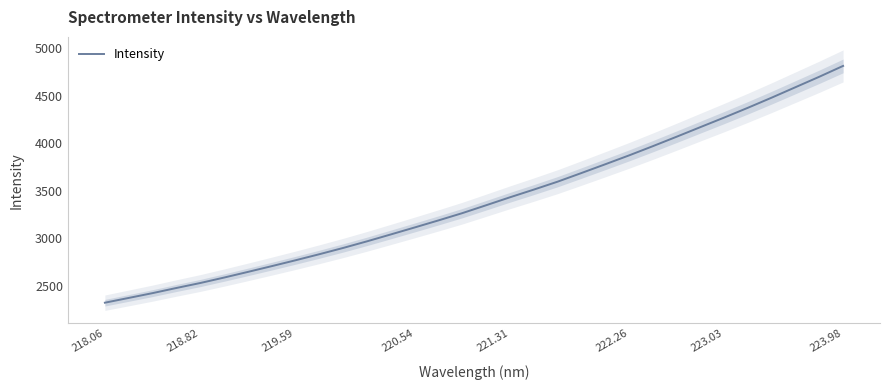

What is the highest value of the Intensity series?

4812.8